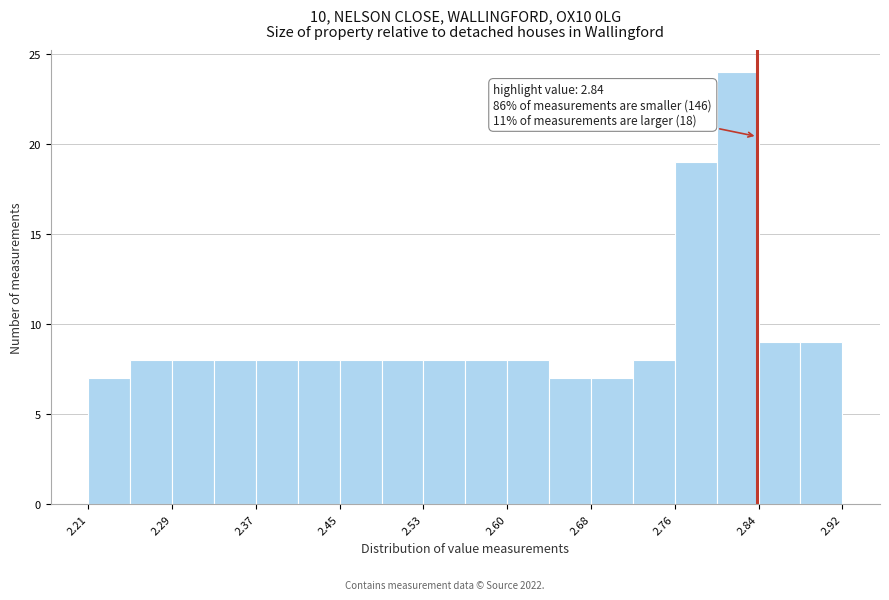

Read against the x-axis, roughly where is the centre of the tallest bar?

2.82